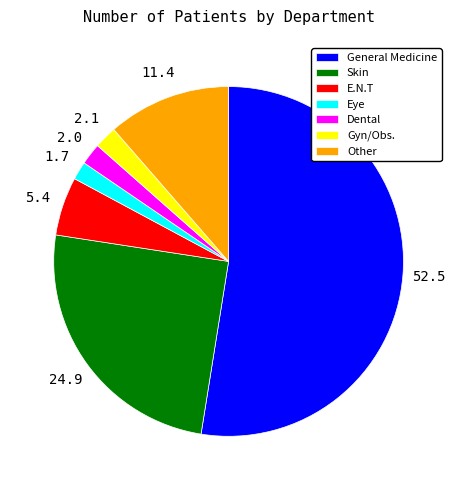

Which slice represents more than half of the pie?

General Medicine